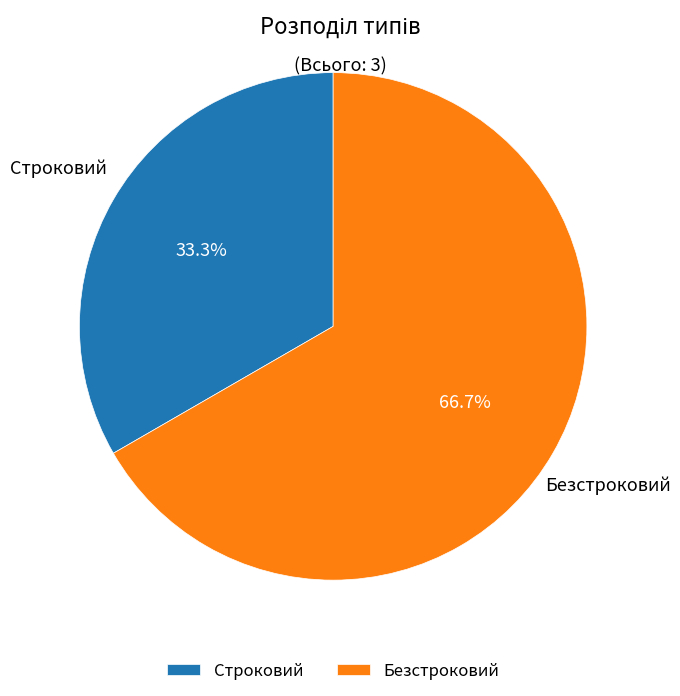

Which category has the smallest portion of the pie?

Строковий